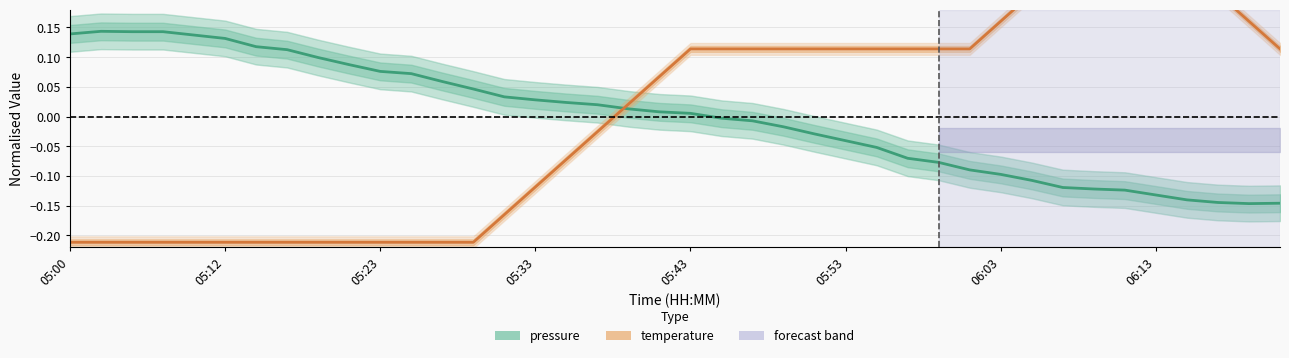

What is the minimum value shown in the chart?

-0.2